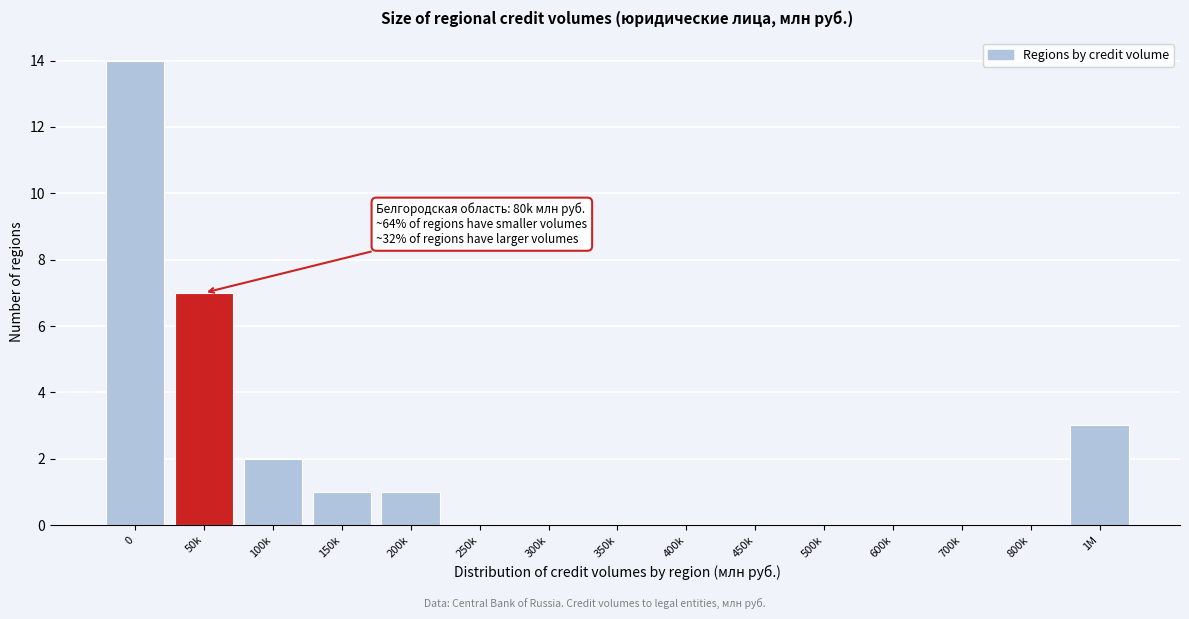

Reading right to left, transcribe all the data shown in this chart.

1M=3	800k=0	700k=0	600k=0	500k=0	450k=0	400k=0	350k=0	300k=0	250k=0	200k=1	150k=1	100k=2	50k=7	0=14